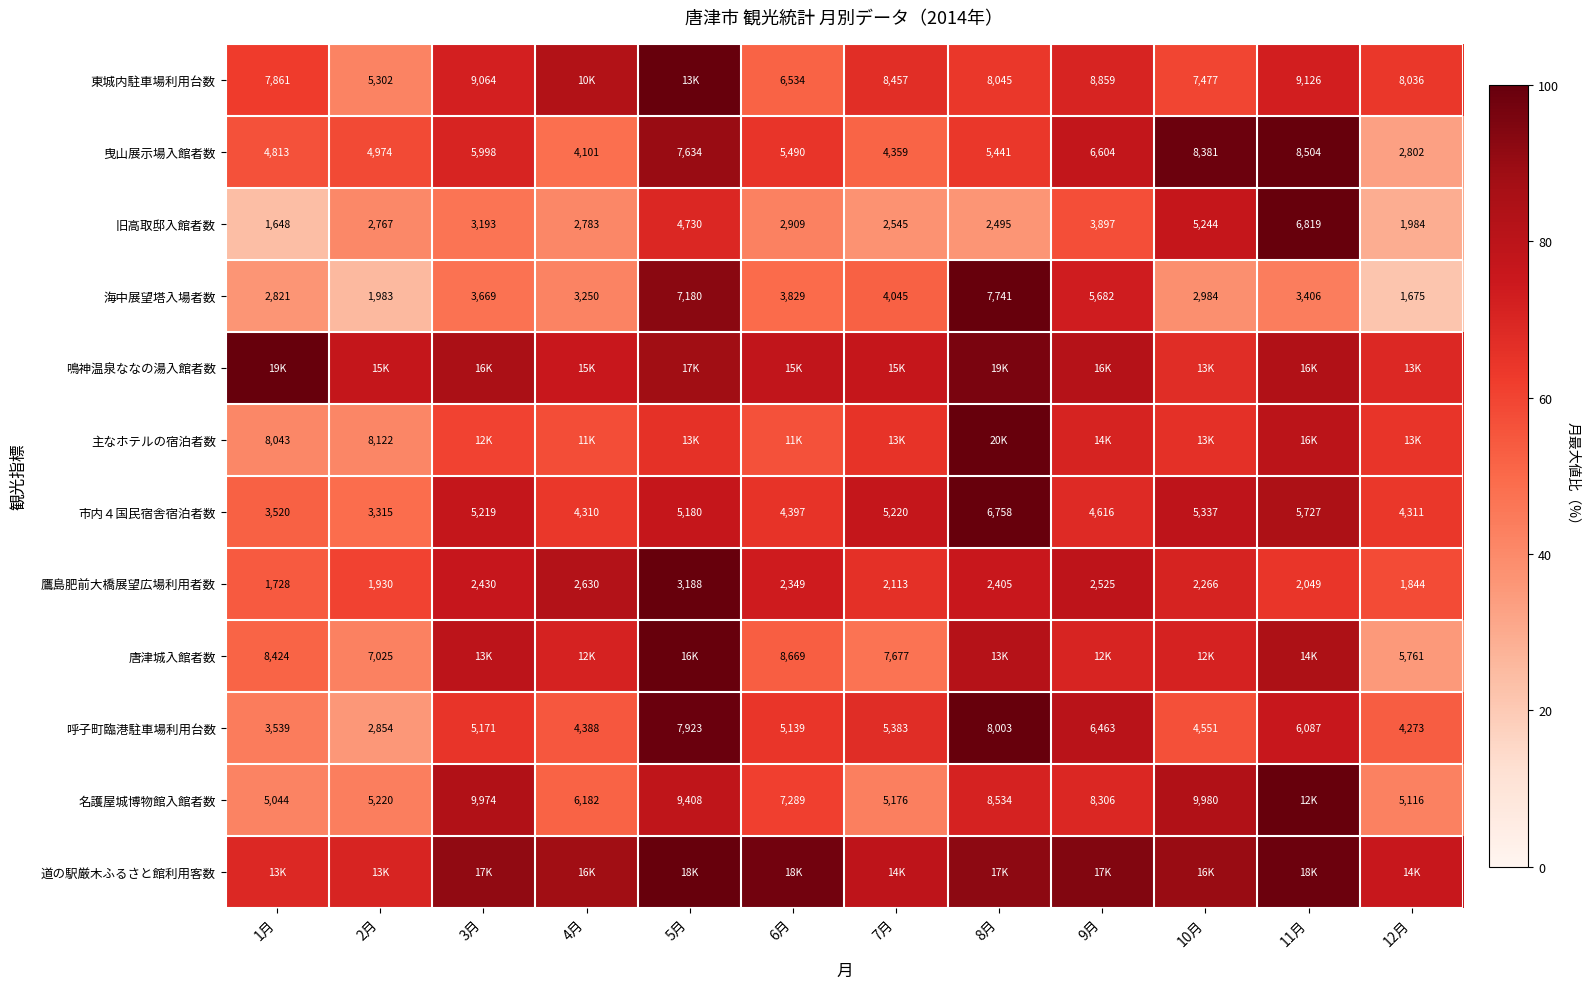

How many values in the 東城内駐車場利用台数 series are below 67?

6